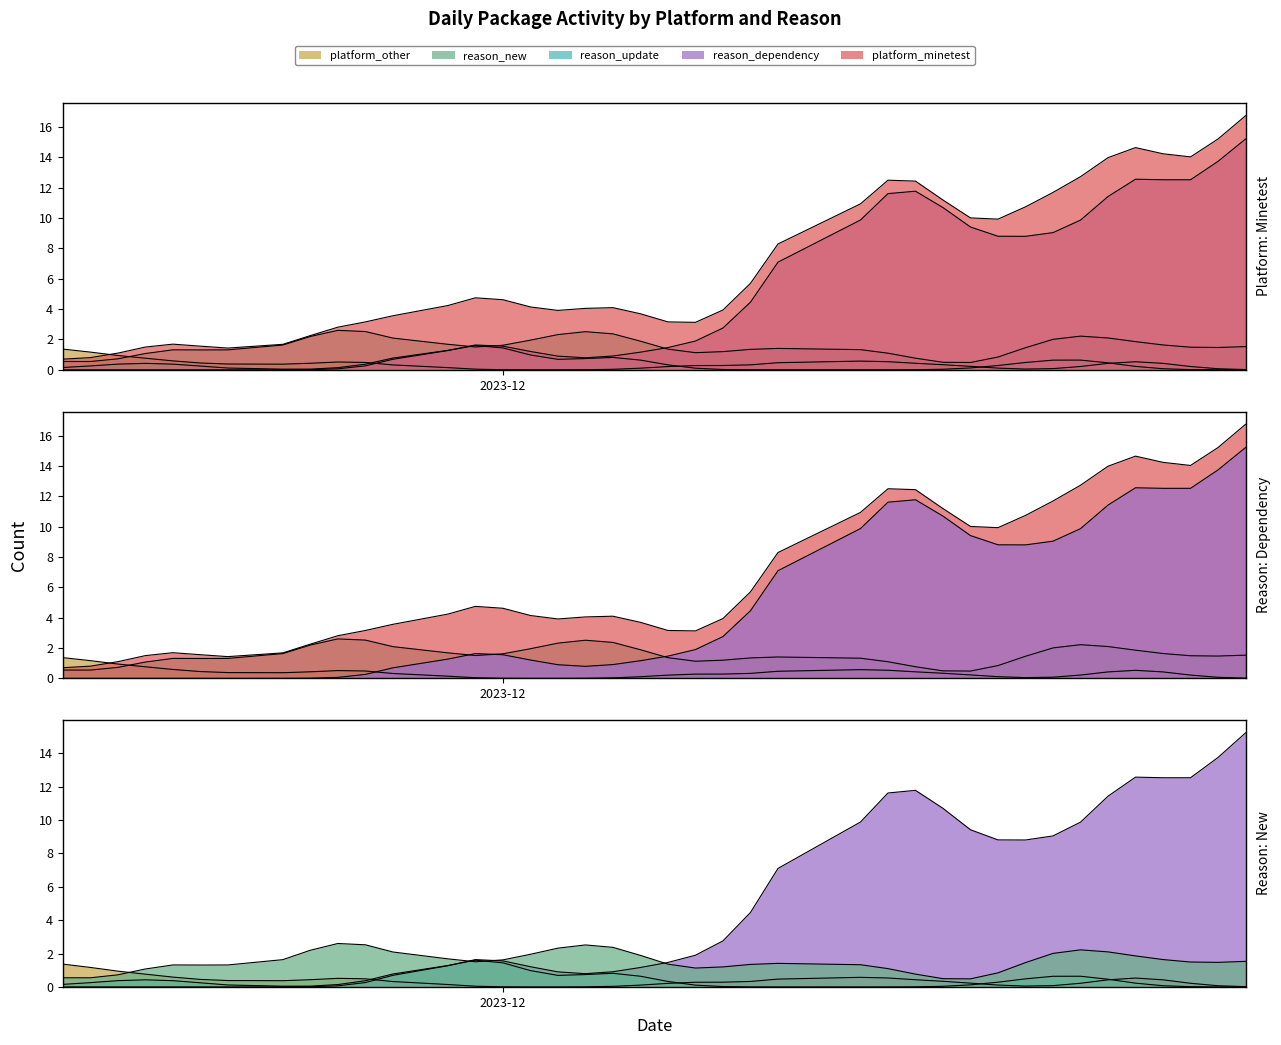

True or false: platform_other and platform_minetest intersect in this chart.

True